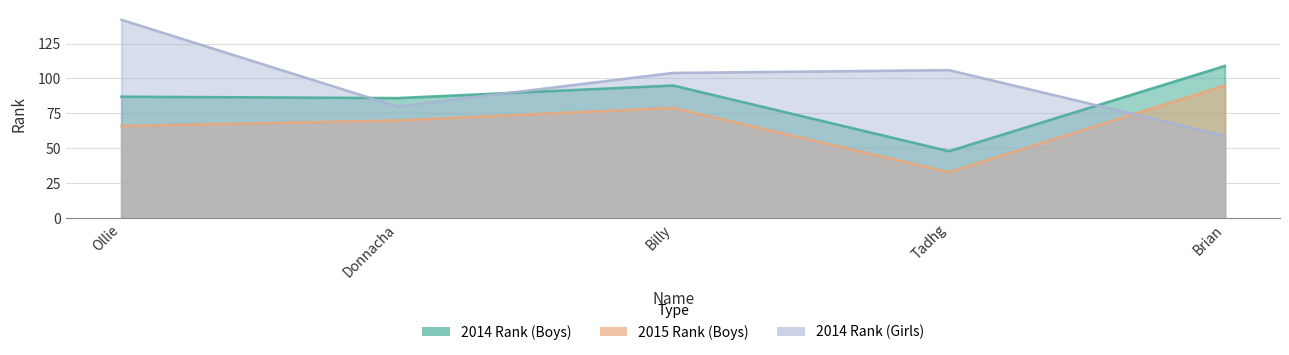

What is the lowest value of the 2014 Rank (Boys) series?

48